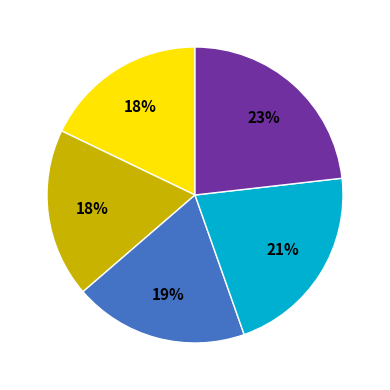

Is there any slice that represents more than half of the pie?

No